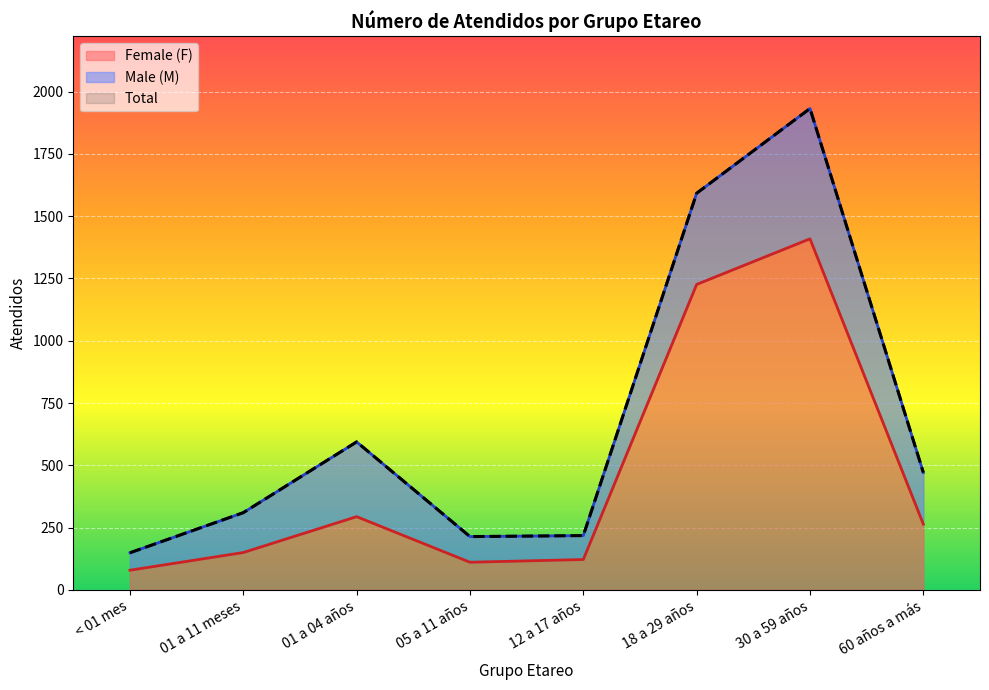

The value of Female (F) at 30 a 59 años is 920. True or false?

False